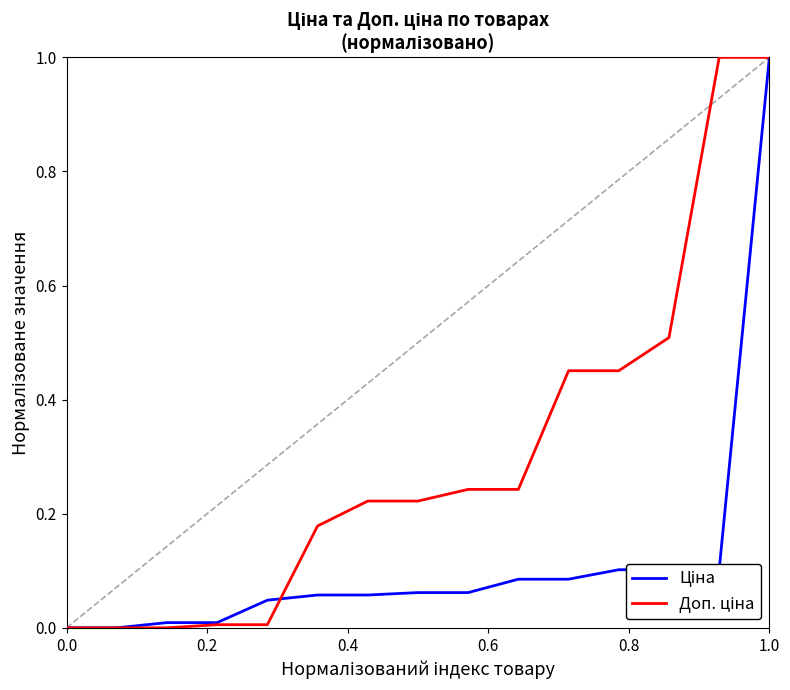

What is the maximum value shown in the chart?

1.0